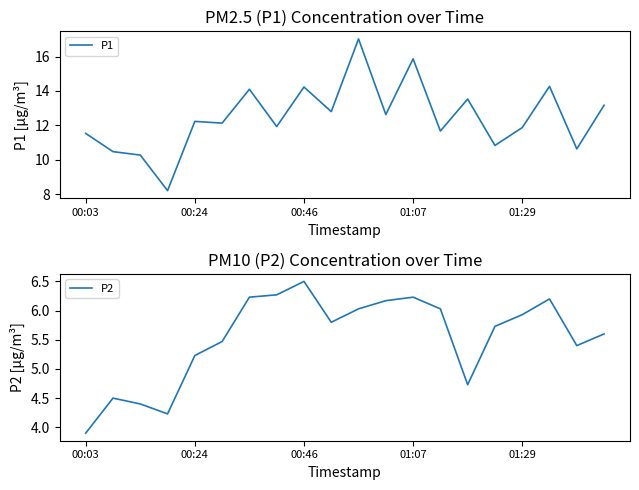

Which label corresponds to the smallest value in the chart?

00:03